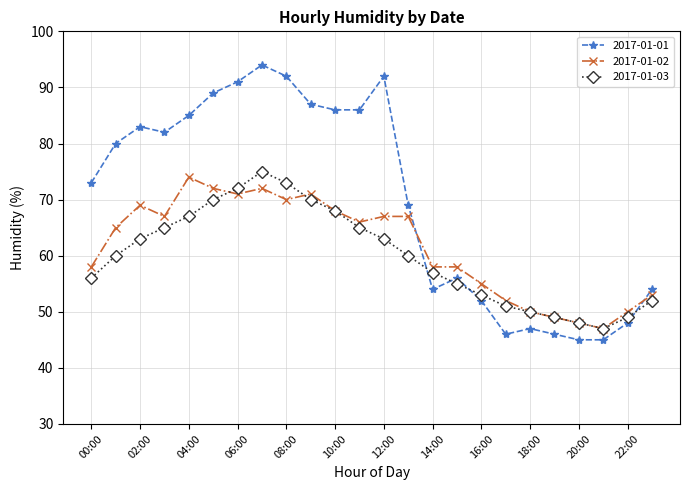

Does the chart display data point markers on the line(s)?

Yes